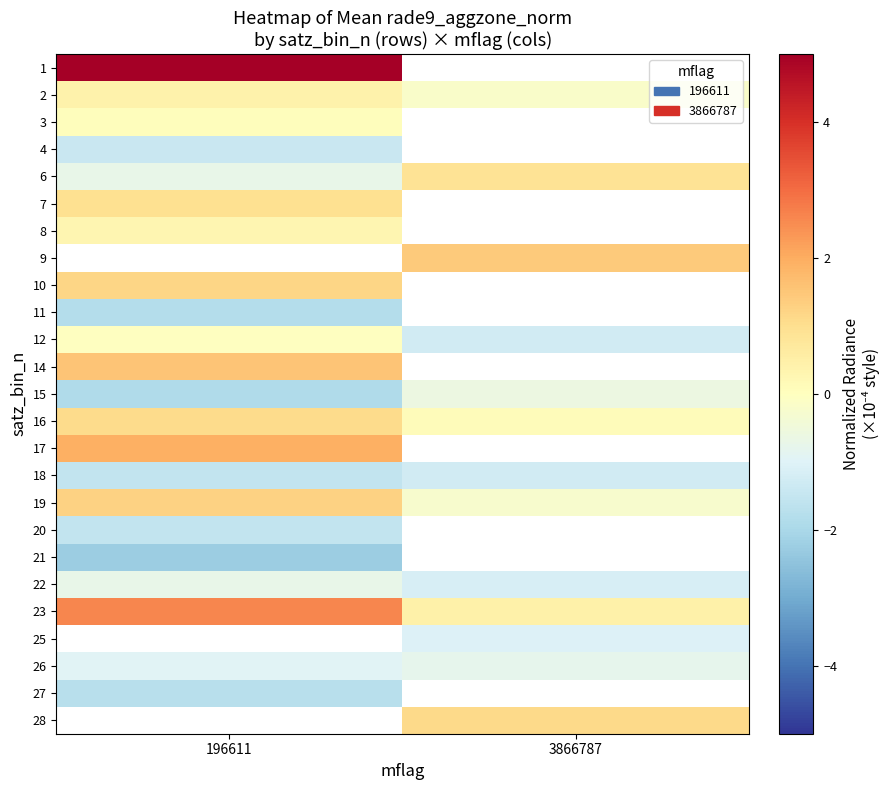

How many positive values does the 7 series have?

1